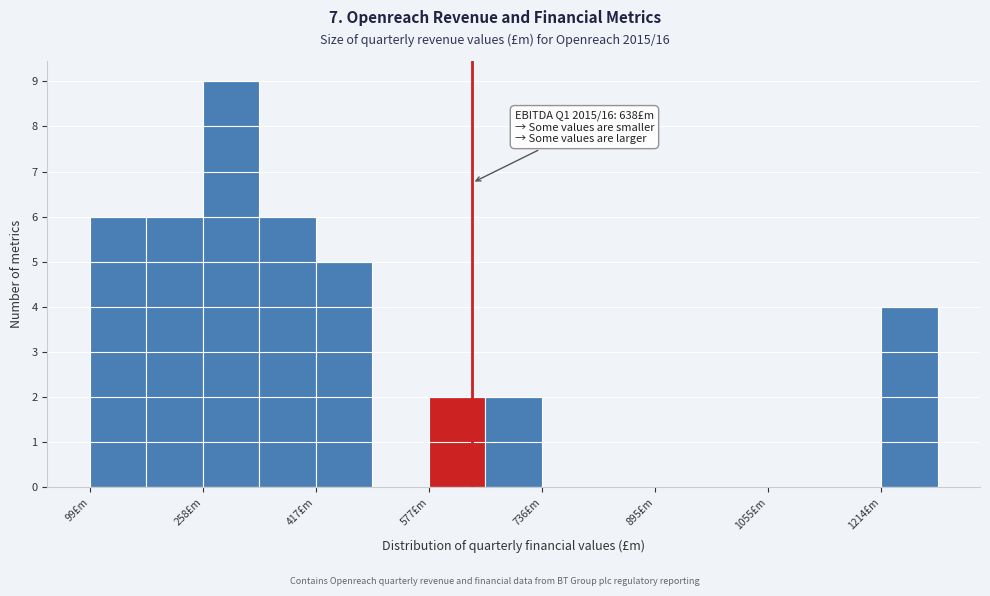

Around what value on the x-axis is the tallest bar? Give the approximate position of its centre, as read against the axis.

300